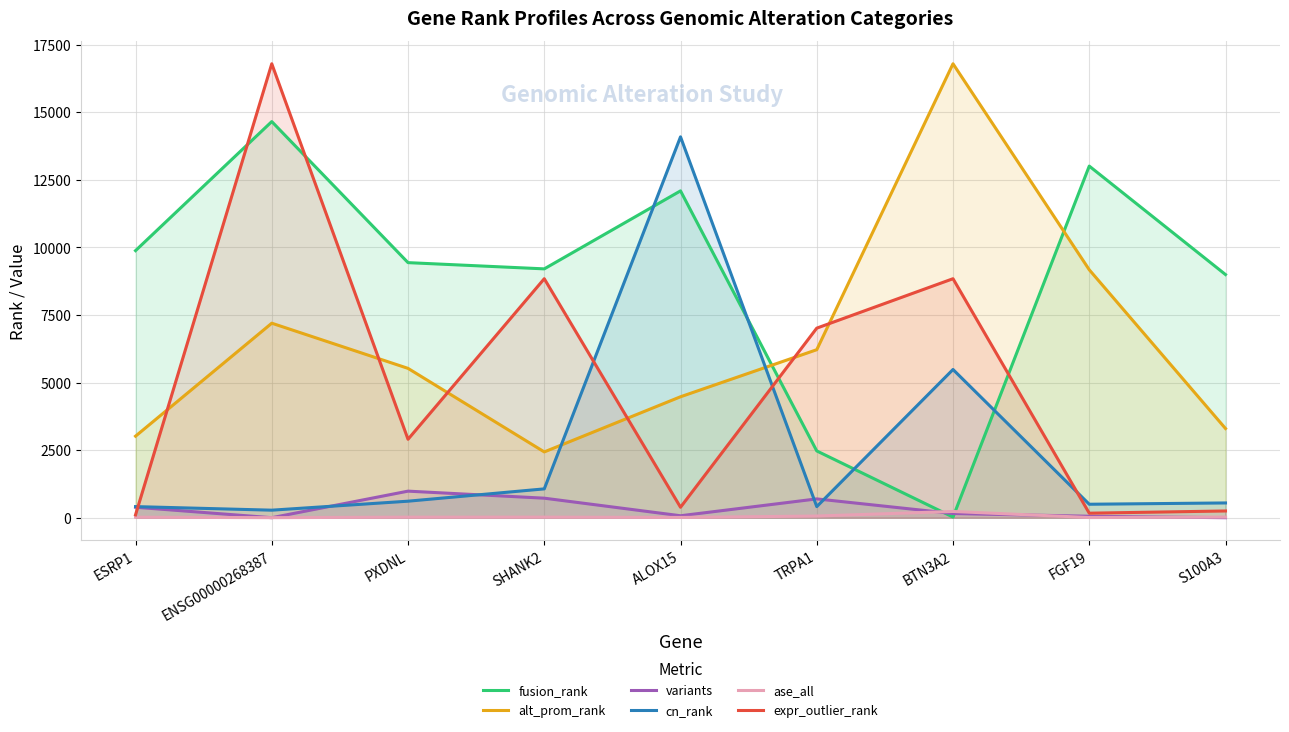

How many lines are shown in the chart?

6